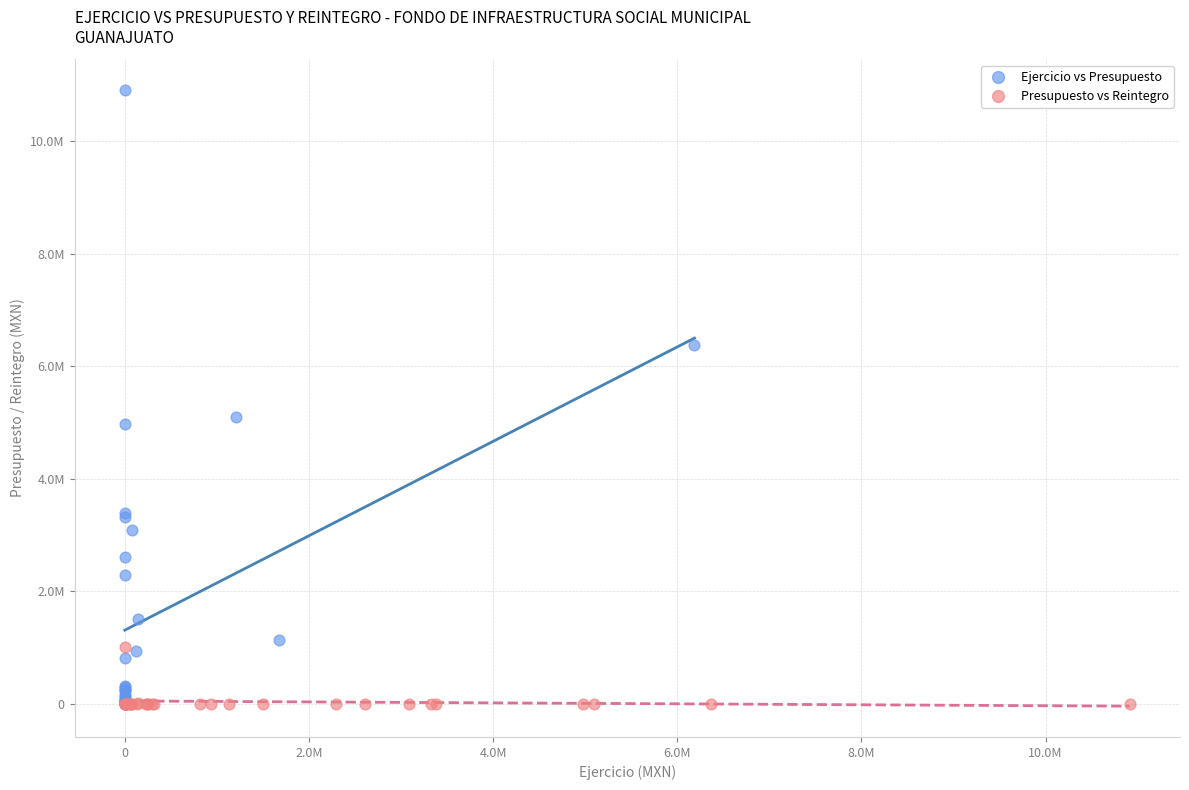

Which series has the widest spread of Y values?

Ejercicio vs Presupuesto